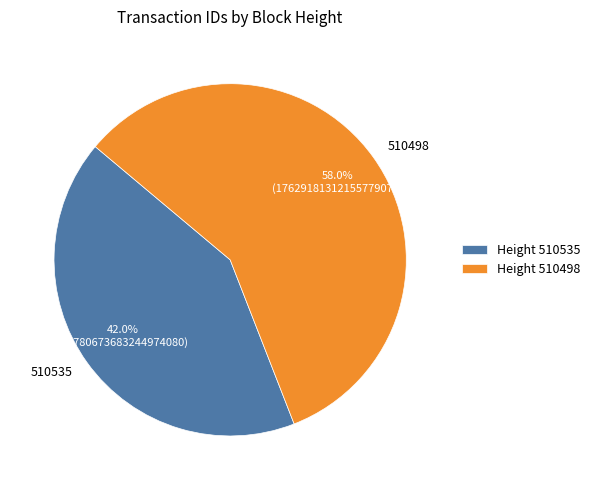

To the nearest percent, what is the difference between the largest and smallest slice percentages?

16%